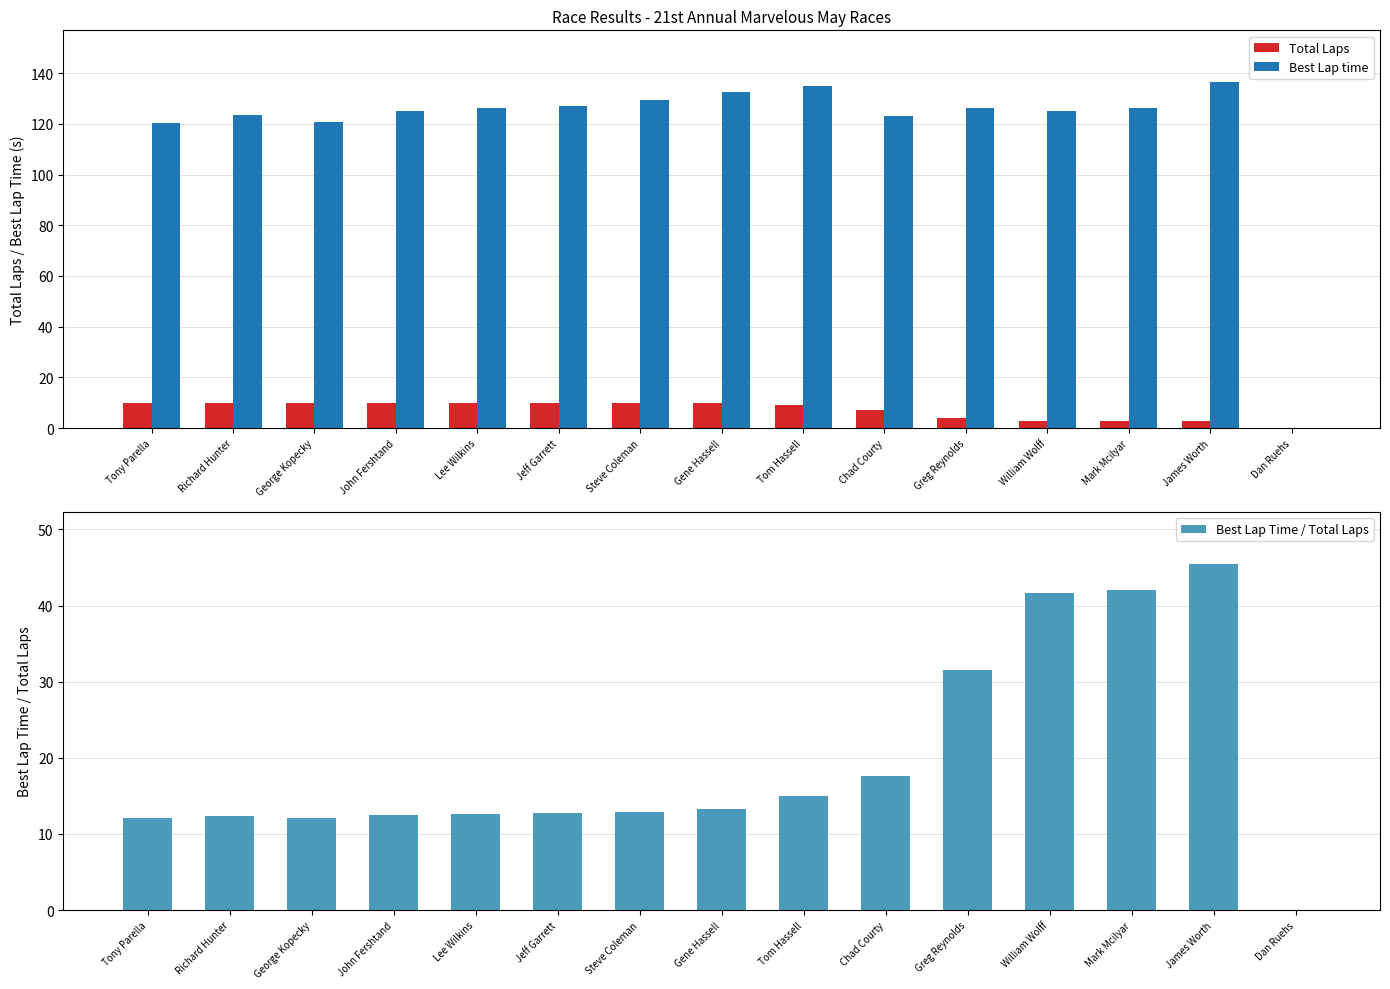

The Best Lap time series shows 123.2 at Chad Courty. True or false?

True